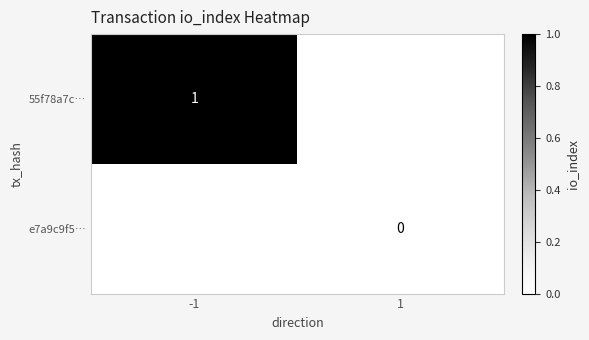

True or false: 55f78a7c… has a value of 2 at -1.

False